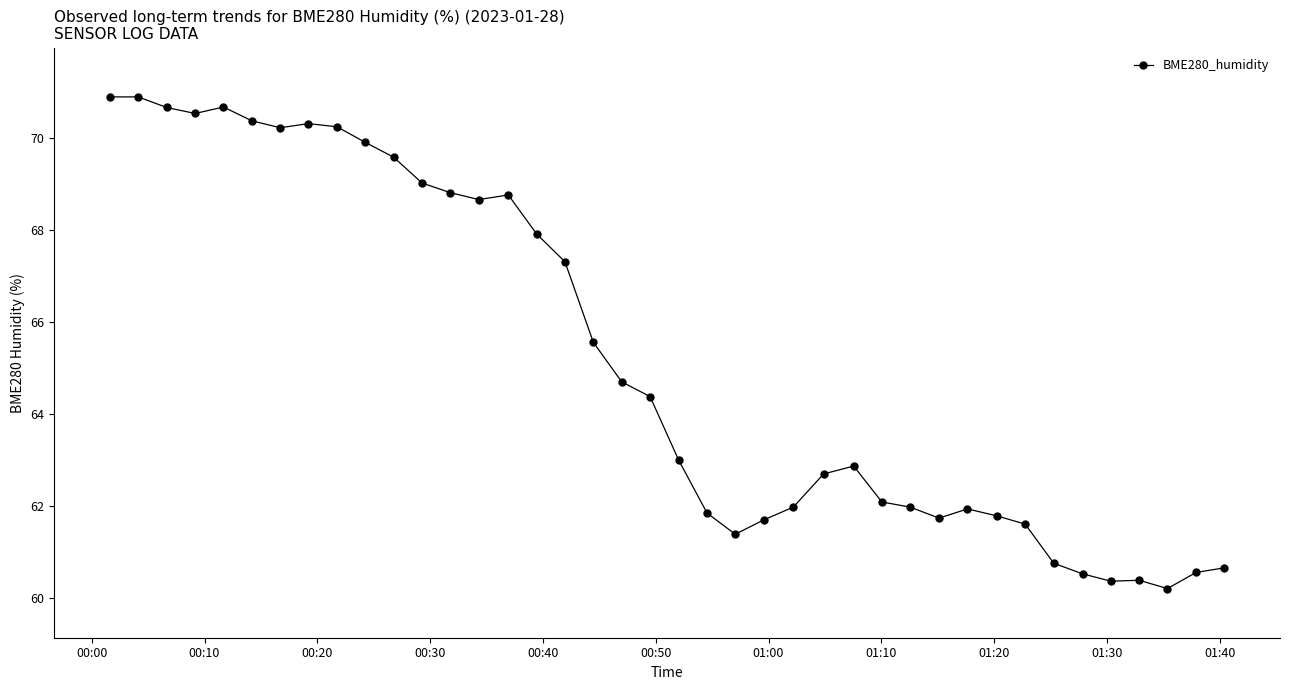

What is the value of the 37th point from the left?

60.4